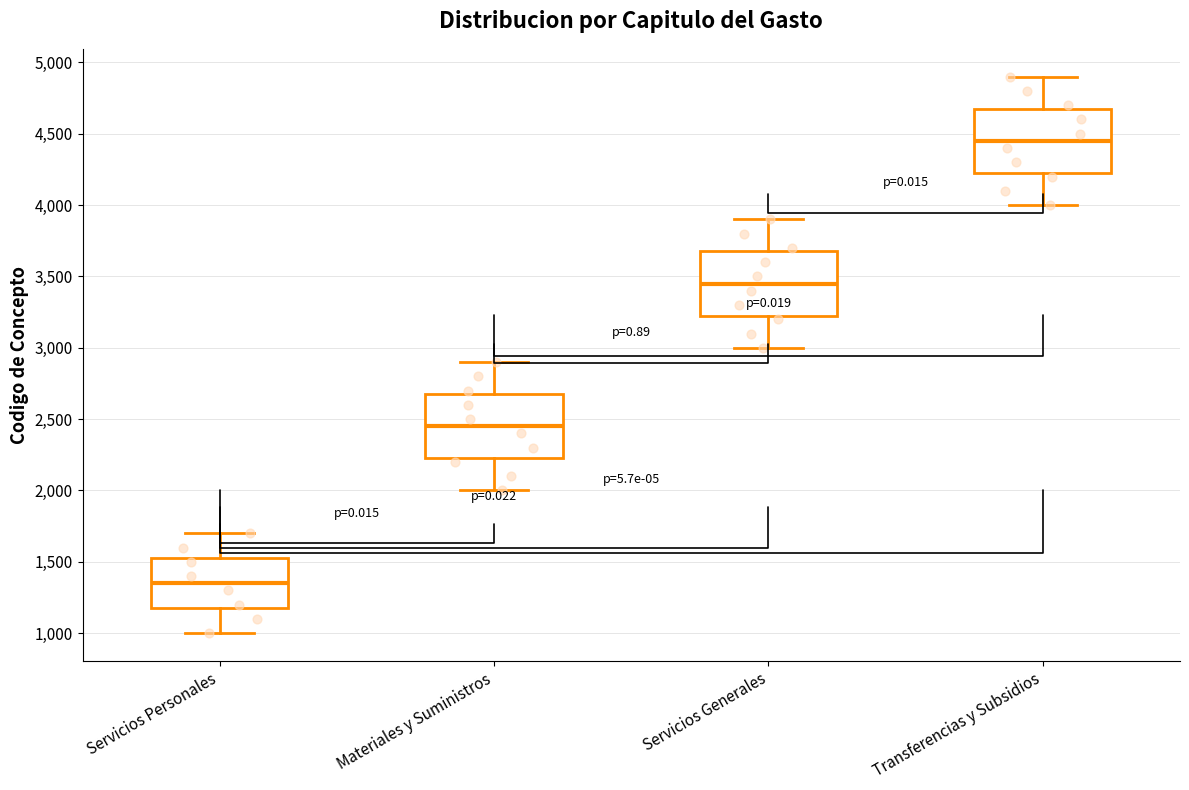

Which box's median line is the highest?

Transferencias y Subsidios